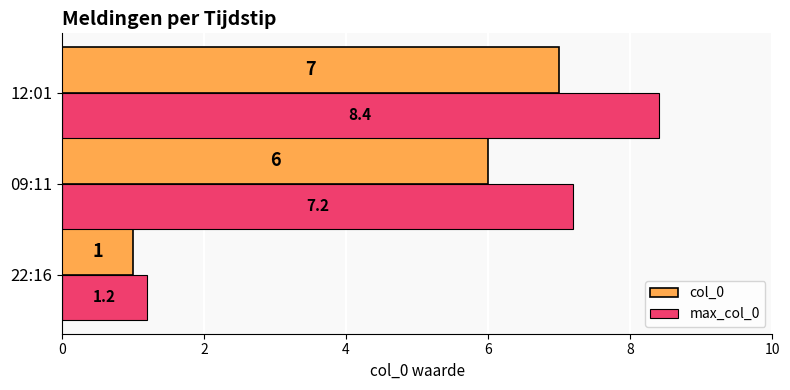

The max_col_0 series shows 0.6 at 22:16. True or false?

False